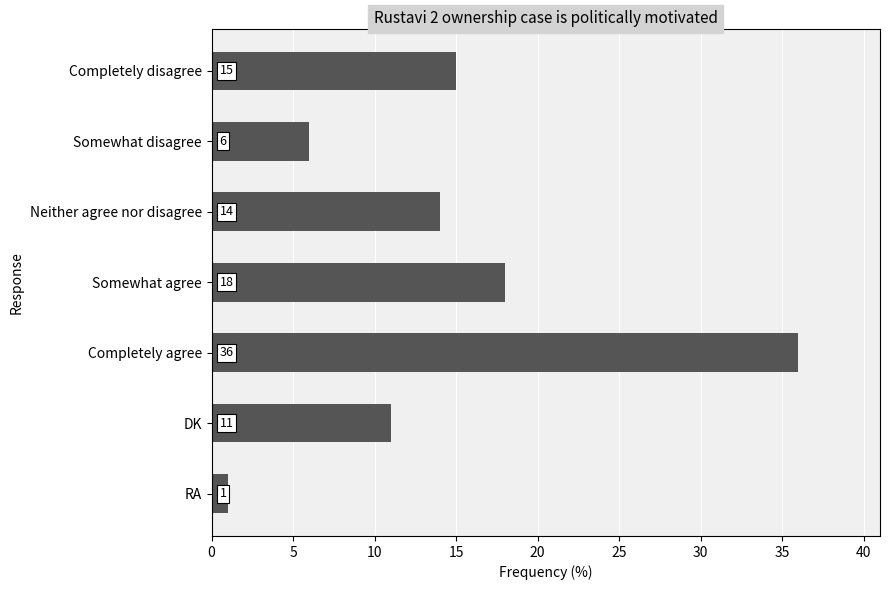

At which category does the chart reach its peak across all series?

Completely agree